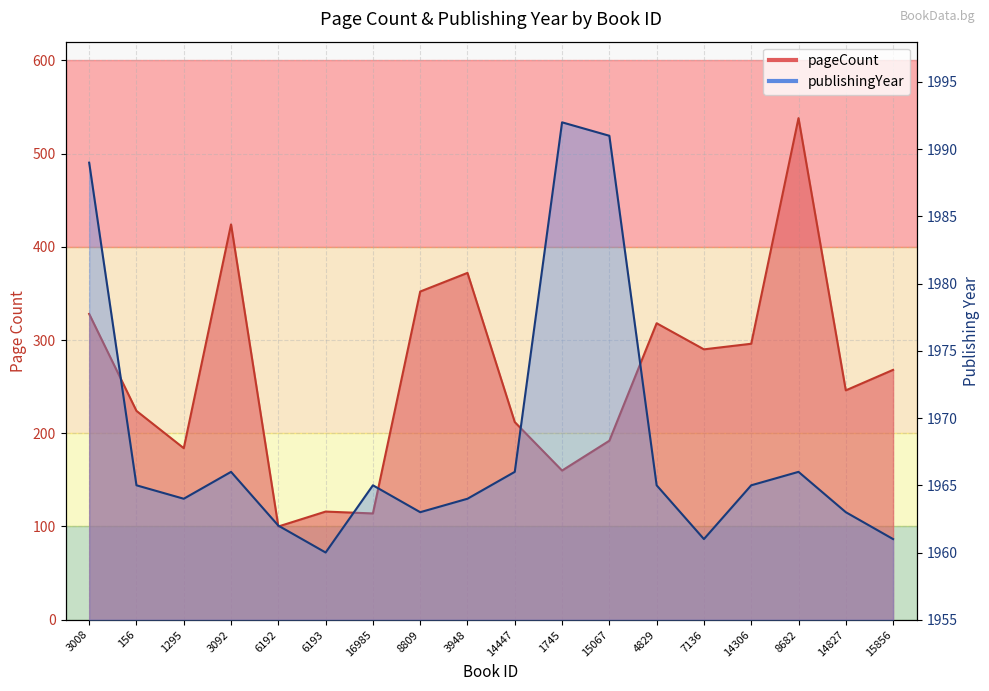

What is the difference between the maximum and minimum values in the pageCount series?

438